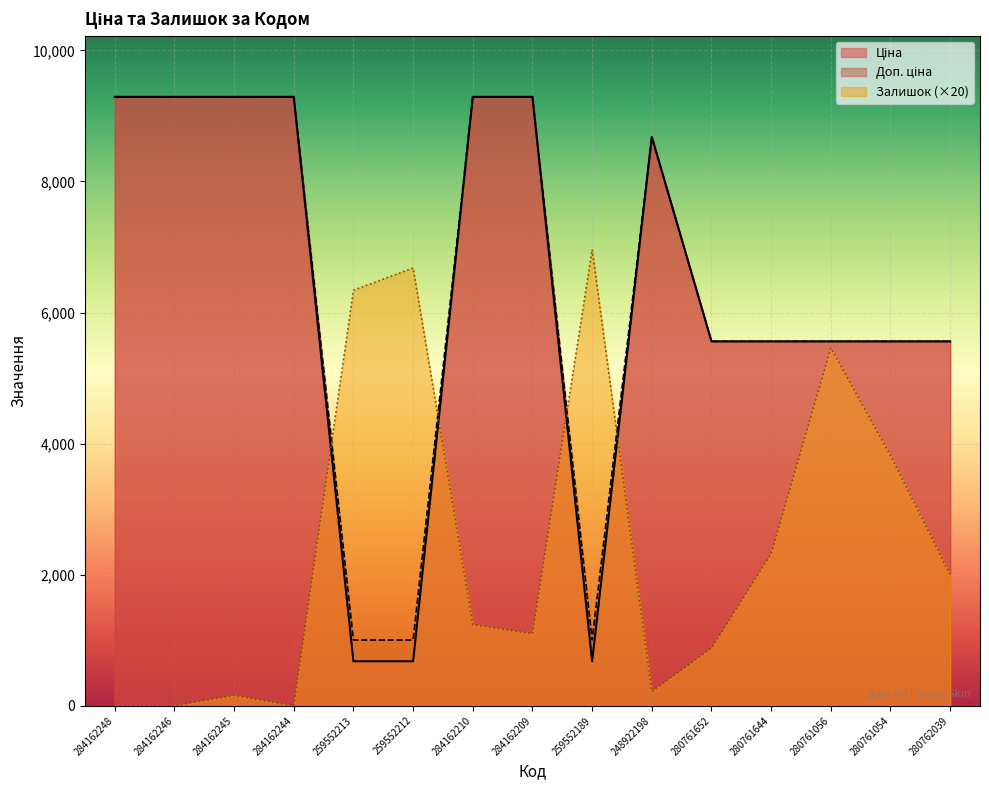

What are all the series names shown in the legend?

Ціна, Доп. ціна, Залишок